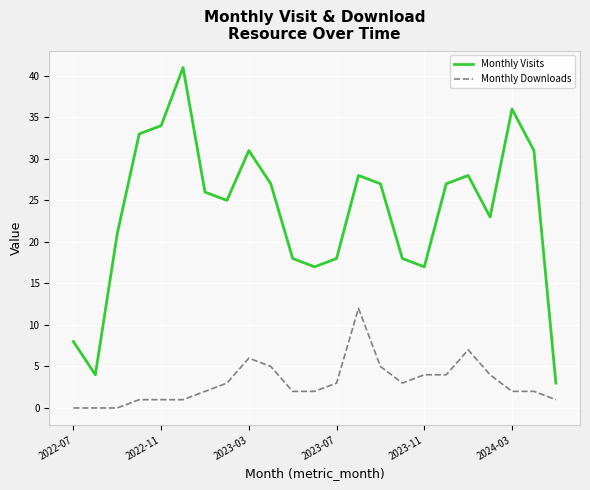

What is the maximum value shown in the chart?

41